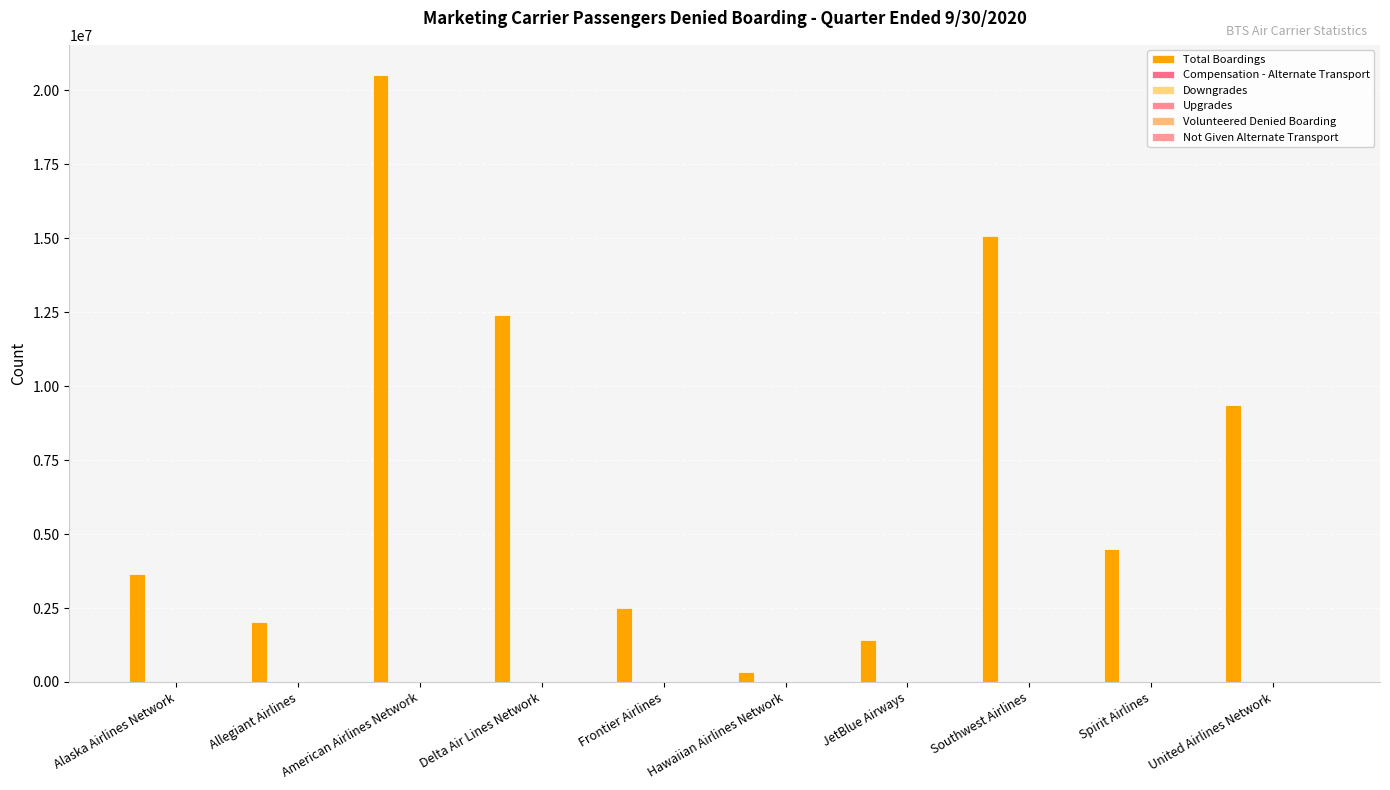

What is the difference between the highest and lowest values at Hawaiian Airlines Network?

331107